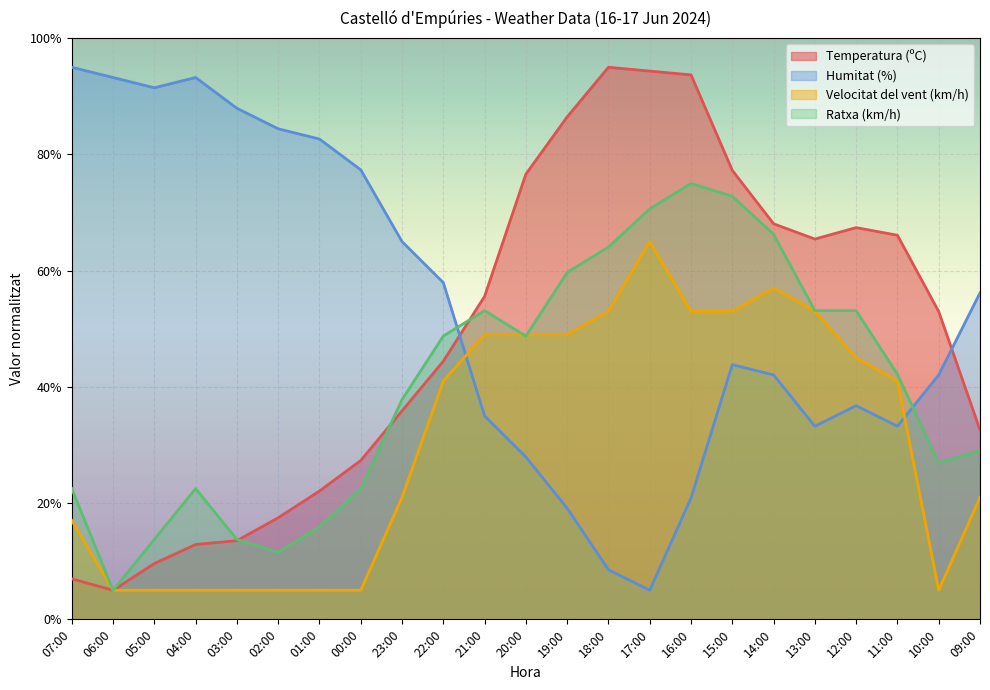

What is the label of the 4th point from the right?

12:00